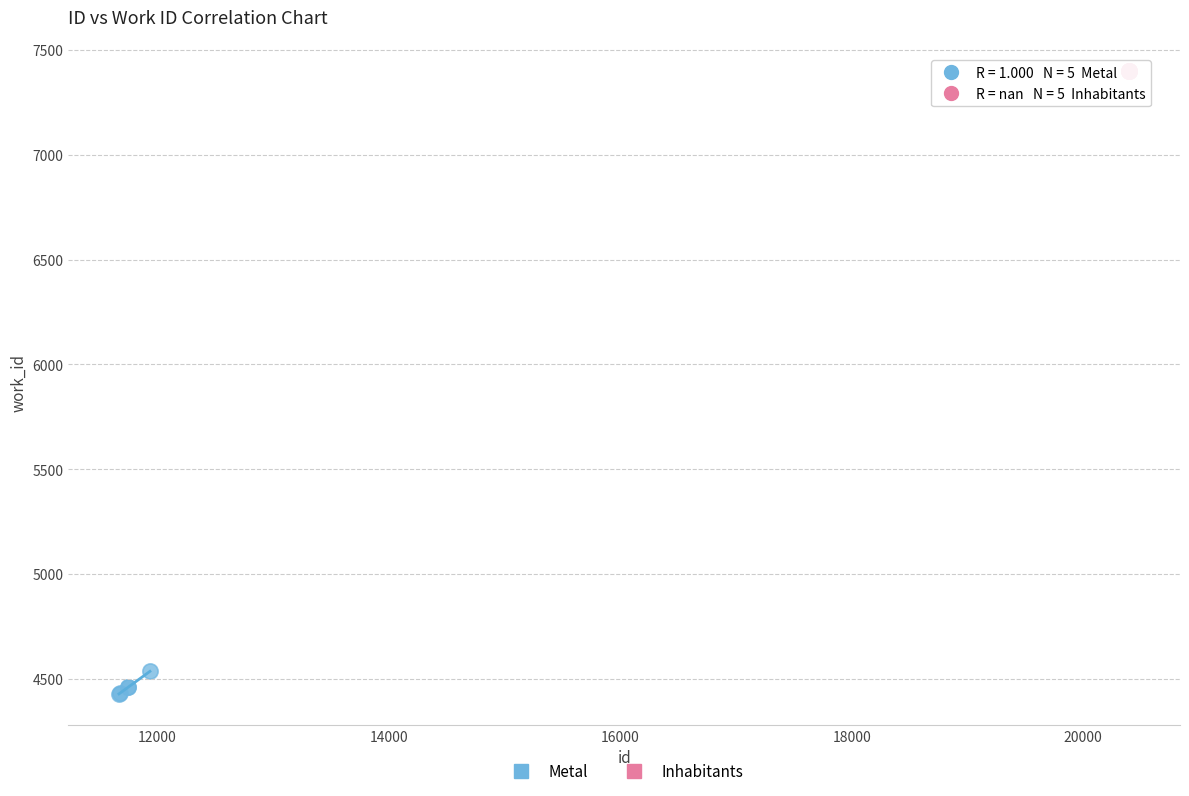

Which series contains the highest Y value?

Inhabitants